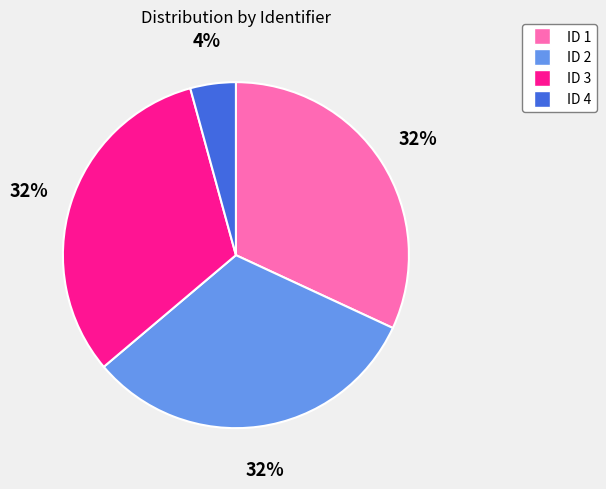

Is there any slice that represents more than half of the pie?

No